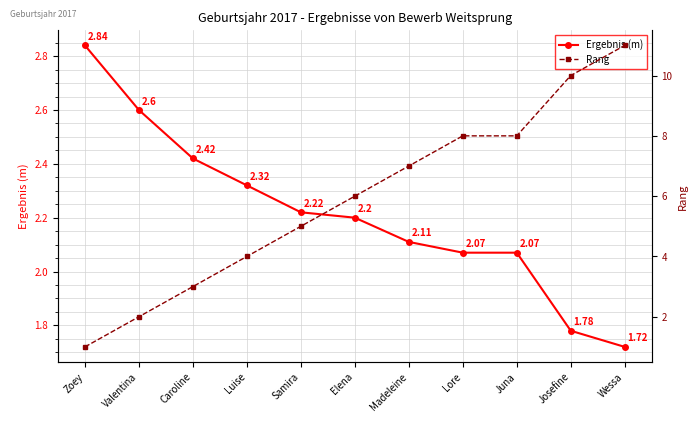

Count the number of categories in the chart.

11